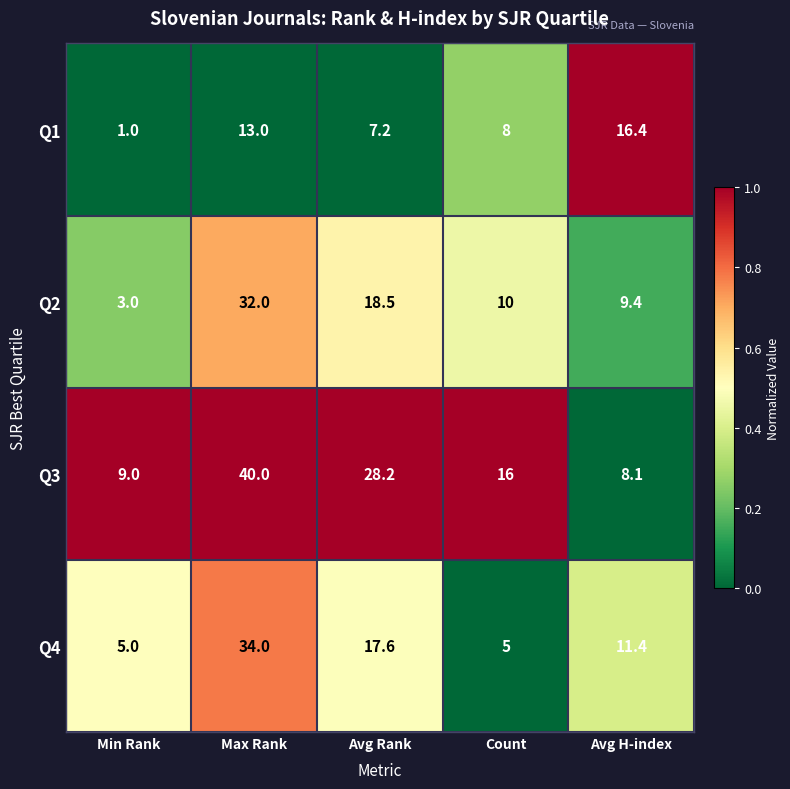

Reading left to right, extract all data points from this chart.

Q1: 1.0	13.0	7.2	8.0	16.4
Q2: 3.0	32.0	18.5	10.0	9.4
Q3: 9.0	40.0	28.2	16.0	8.1
Q4: 5.0	34.0	17.6	5.0	11.4